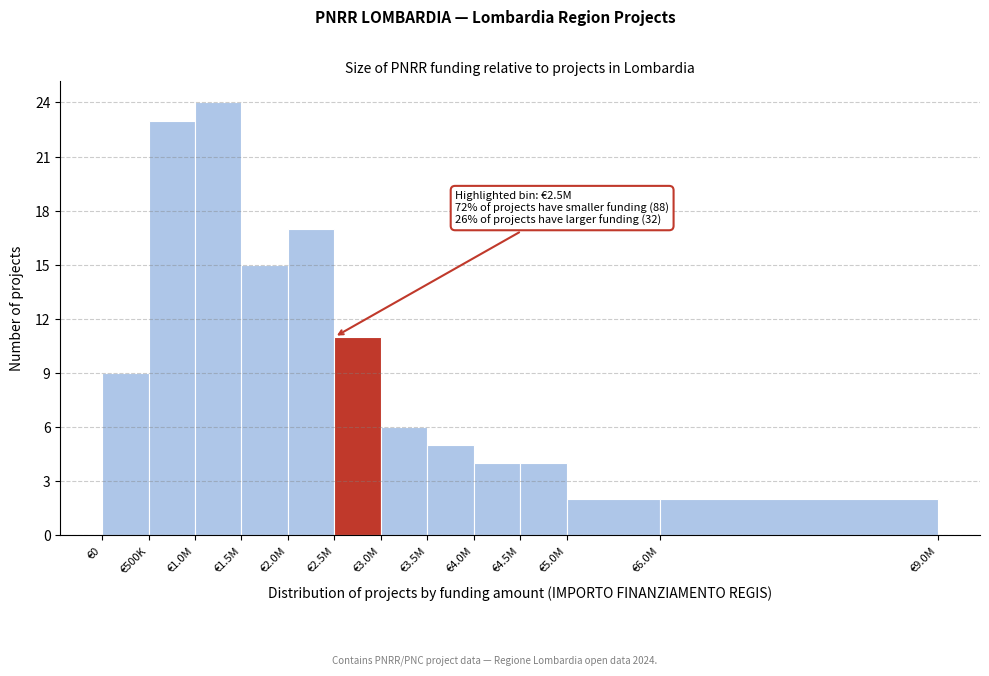

Reading left to right, extract all data points from this chart.

9	23	24	15	17	11	6	5	4	4	2	2